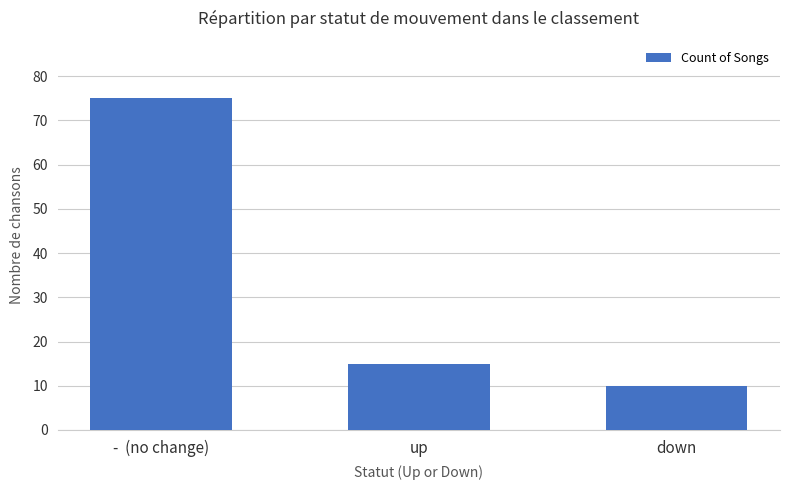

The chart shows a value of 2 at down. True or false?

False